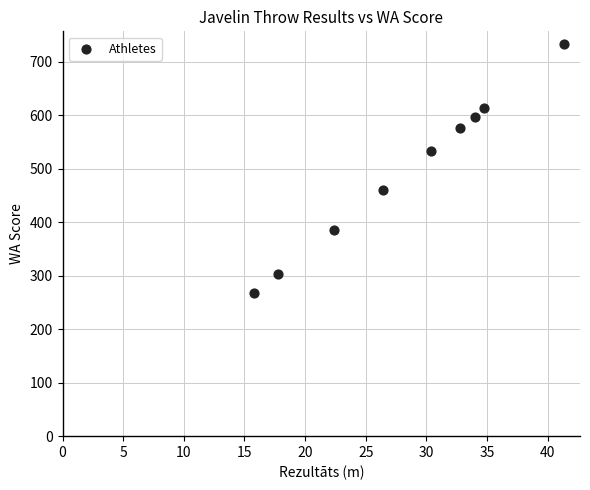

What is the average Y value?

497